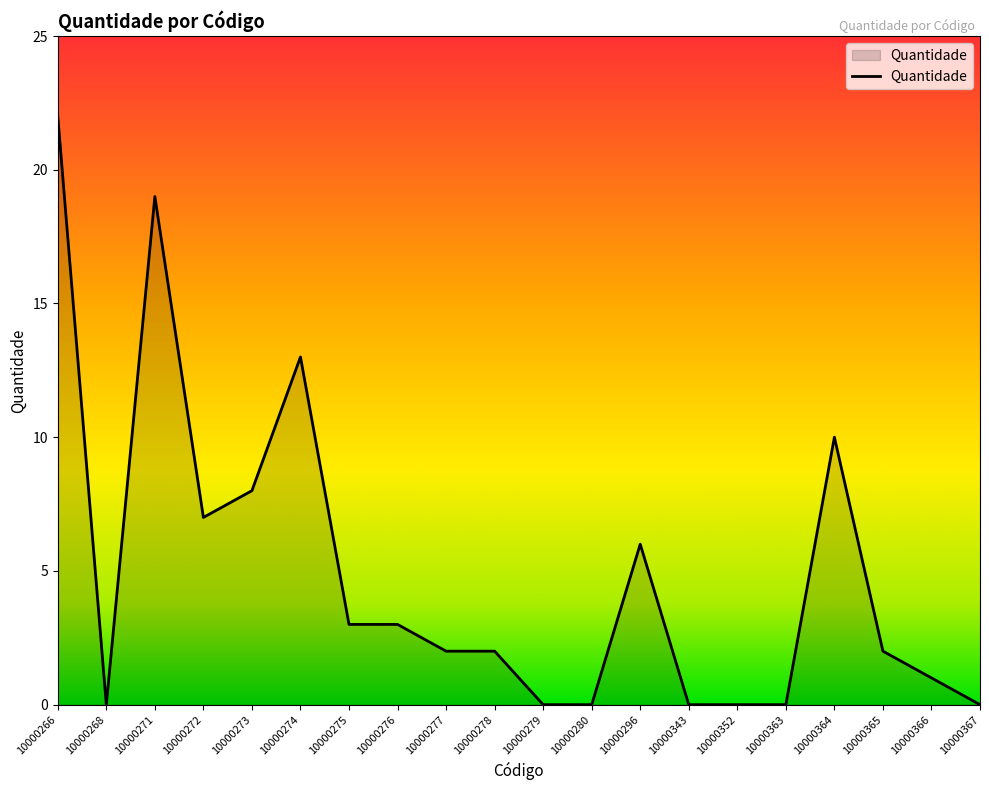

Where does the data first go above 2?

10000266